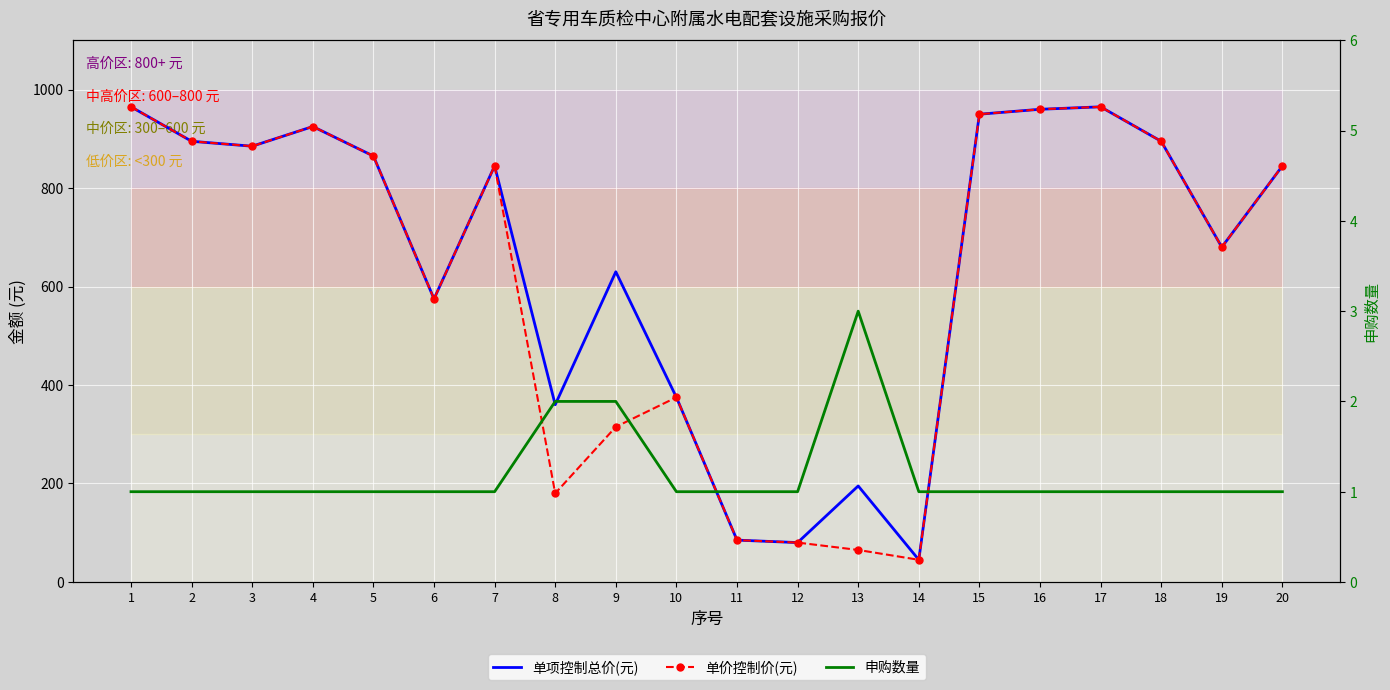

What is the sum of all 单价控制价(元) values?

12395